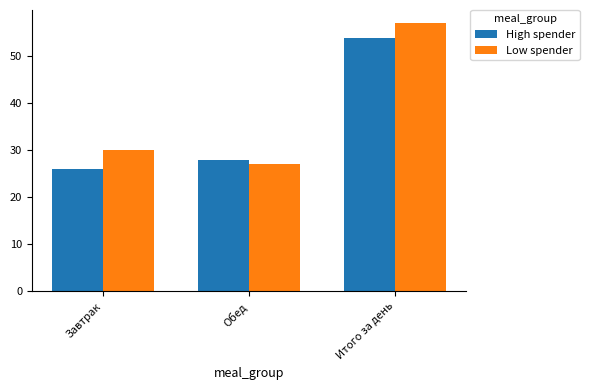

True or false: High spender has a value of 72 at Итого за день.

False